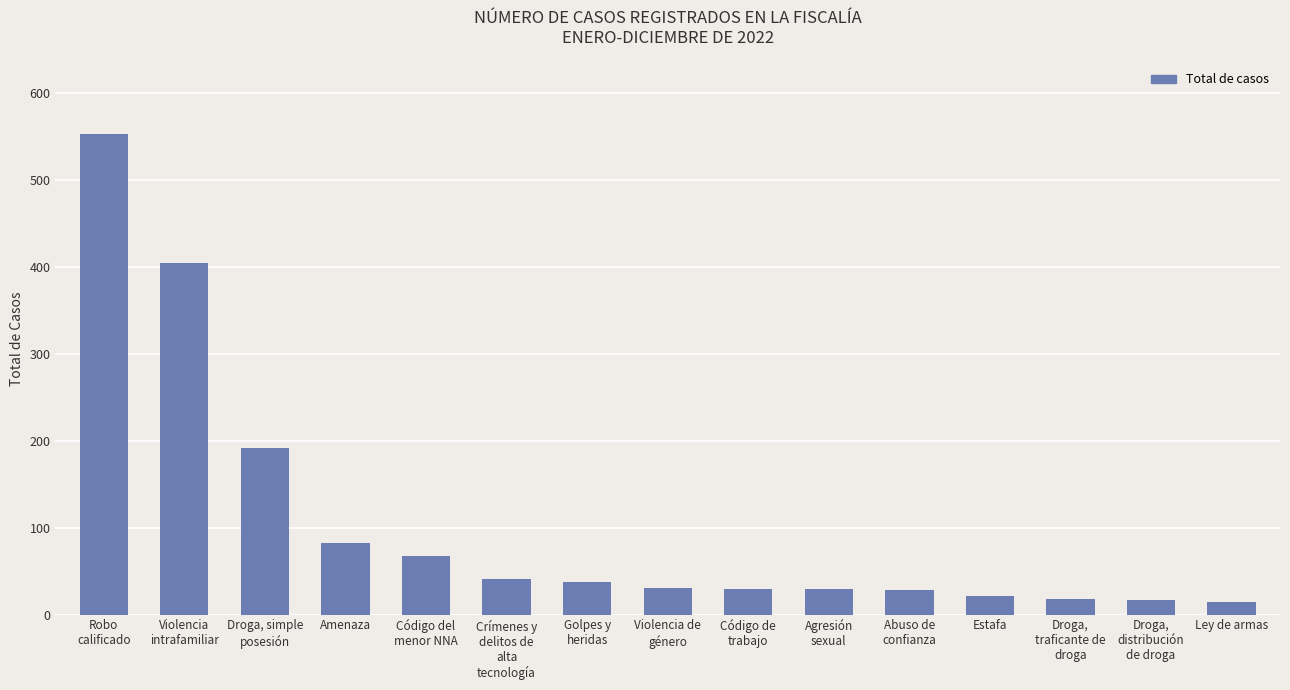

The chart shows a value of 31 at Violencia de
género. True or false?

True